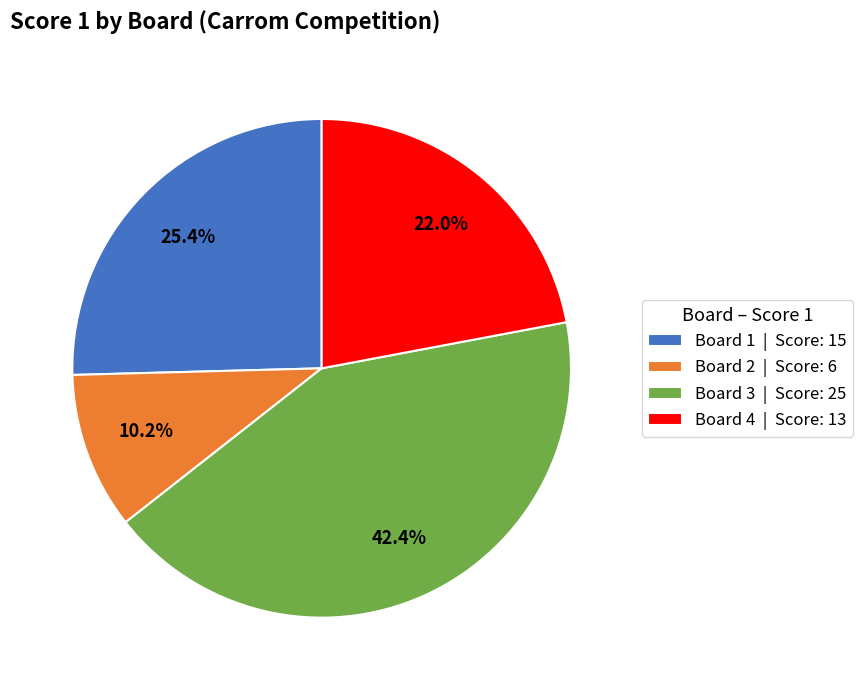

Which category has the smallest portion of the pie?

Board 2 | Score: 6